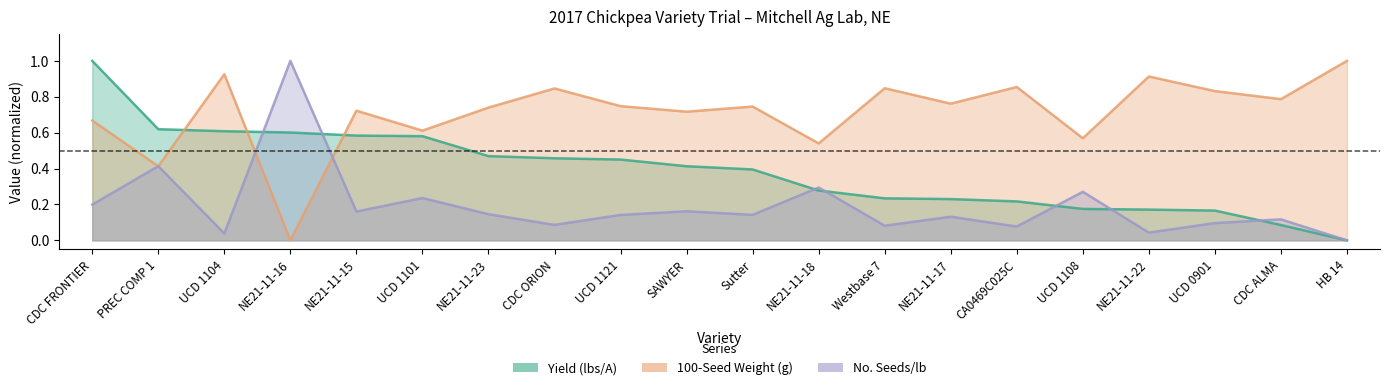

How many series are shown in this chart?

3